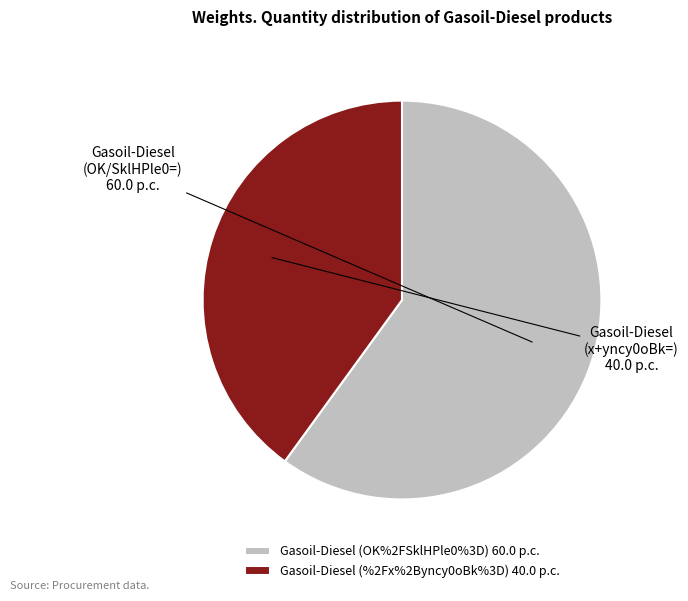

True or false: Gasoil-Diesel (%2Fx%2Byncy0oBk%3D) accounts for 40% of the total.

True